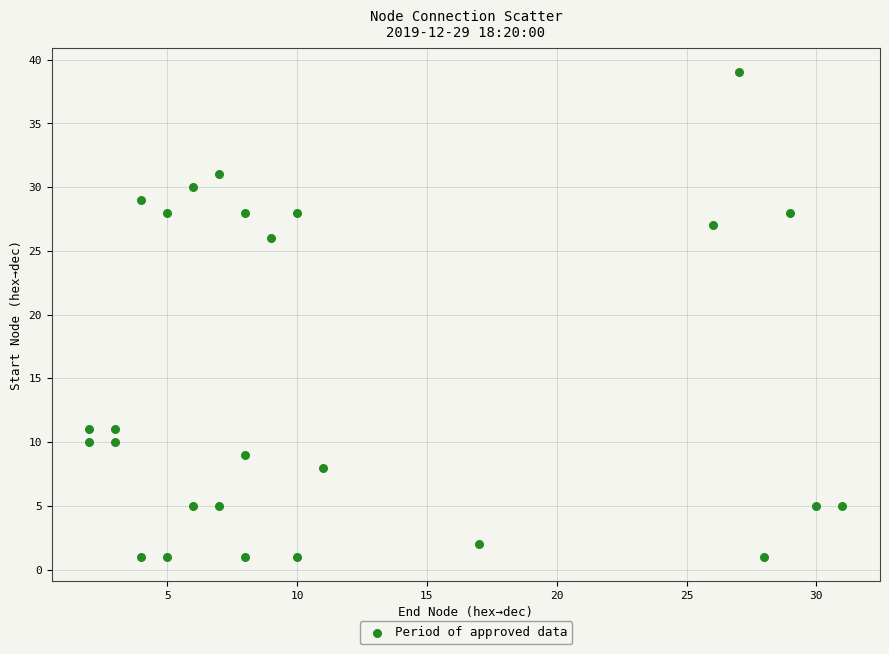

What Y value in the scatter plot is closest to 20?

26